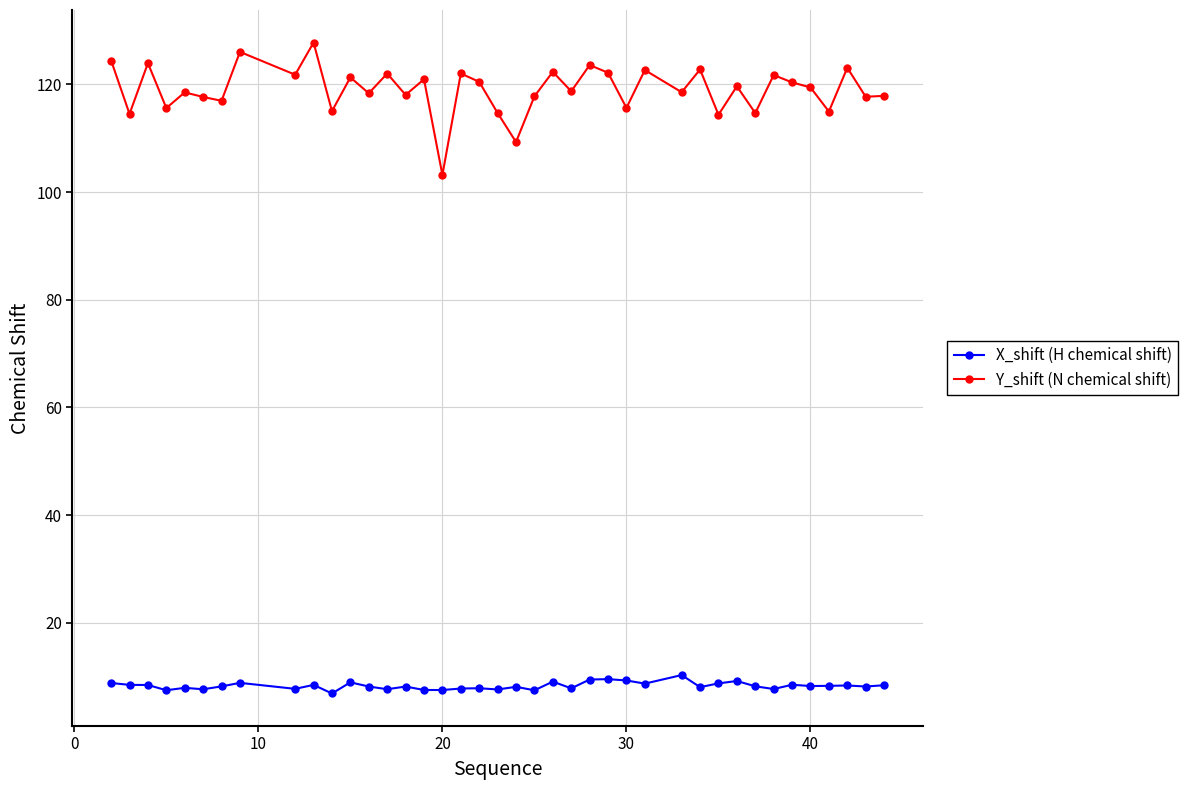

What is the value of the Y_shift (N chemical shift) point at the 2nd from the left?

114.5